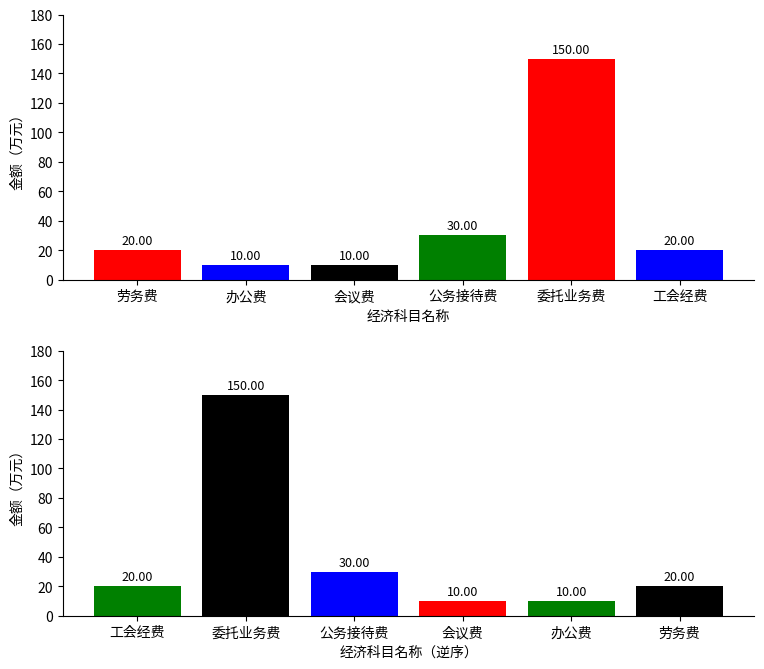

Reading left to right, what are all the values shown in this chart?

top: 20	10	10	30	150	20
bottom: 20	150	30	10	10	20